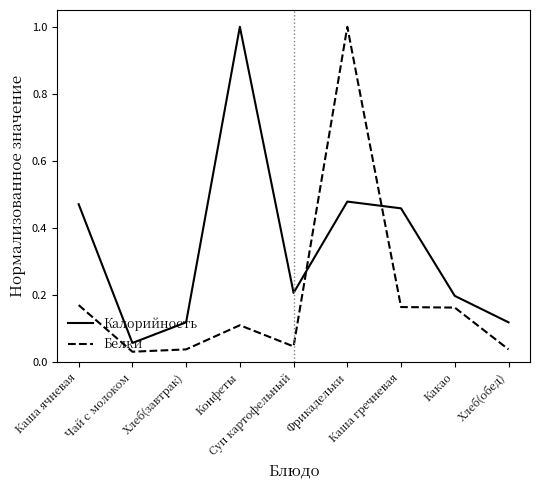

Rank the series at Фрикадельки from lowest to highest value.

Калорийность, Белки